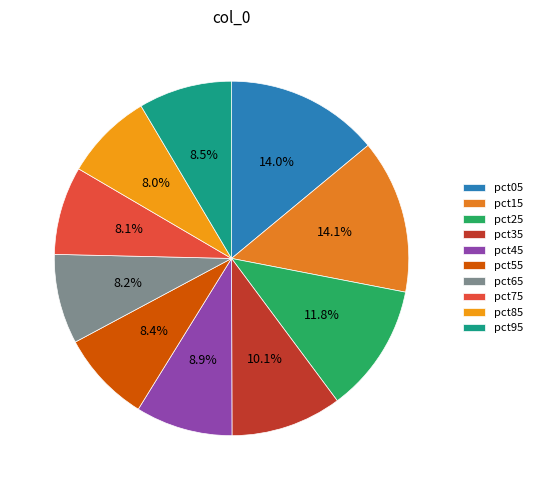

Does any single category account for the majority?

No